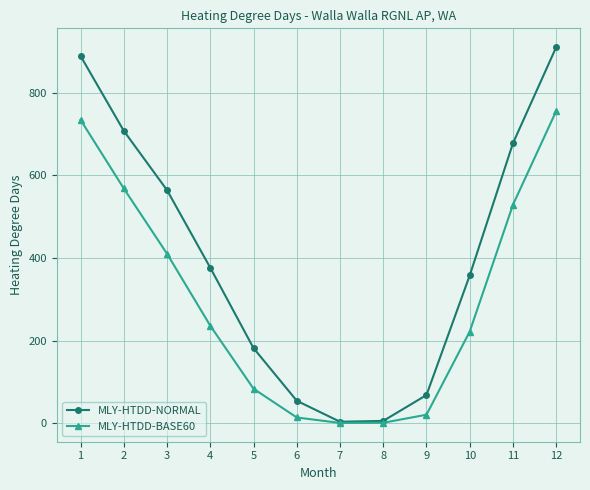

What is the minimum value for MLY-HTDD-NORMAL?

3.2